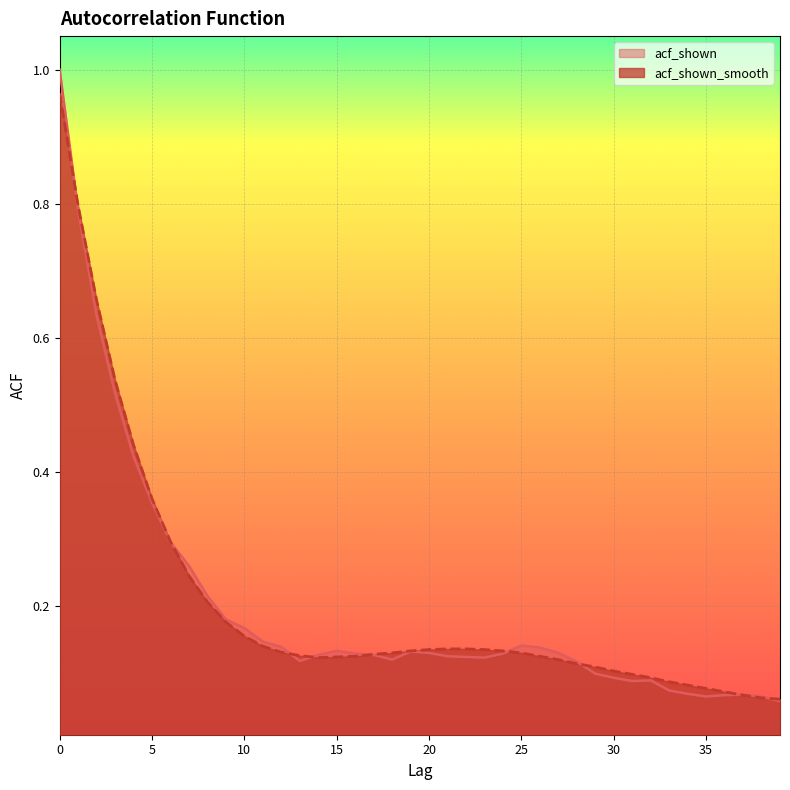

True or false: acf_shown has more than 0 points higher than both neighbors.

True